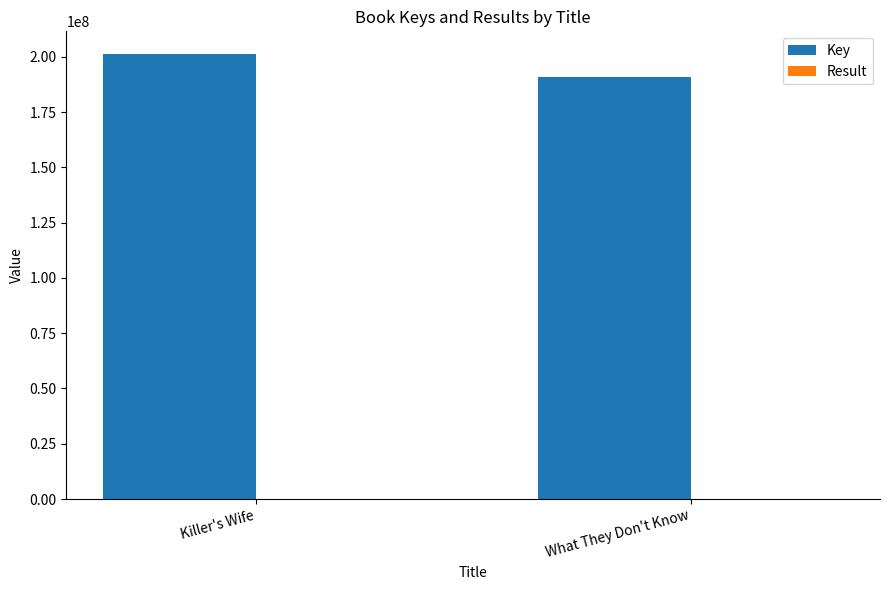

At which category is the sum across all series the highest?

Killer's Wife